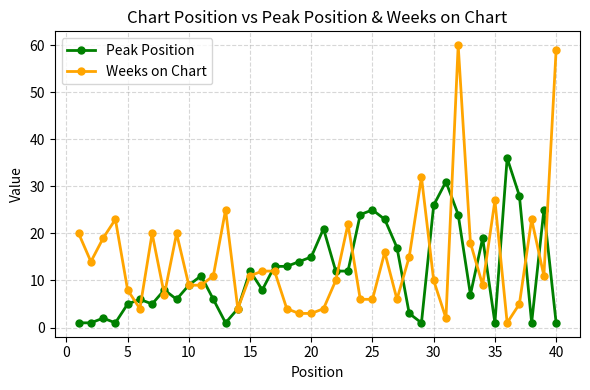

True or false: Weeks on Chart has more than 1 points higher than both neighbors.

True